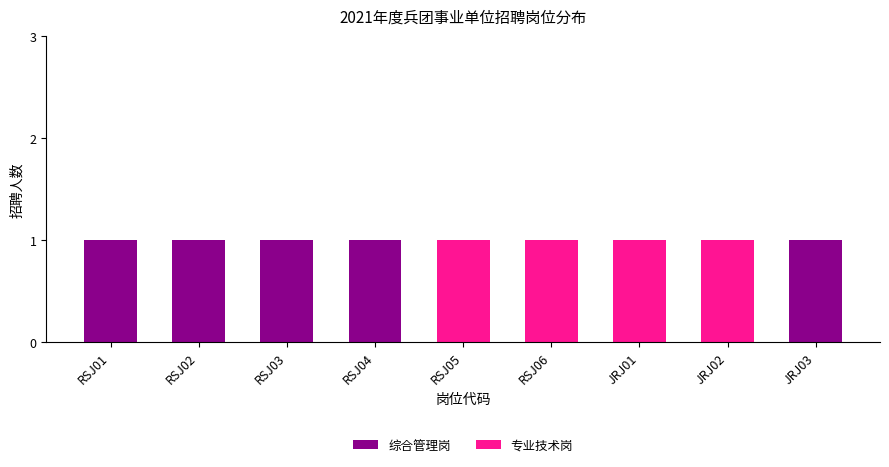

What is the sum of all 综合管理岗 values?

5